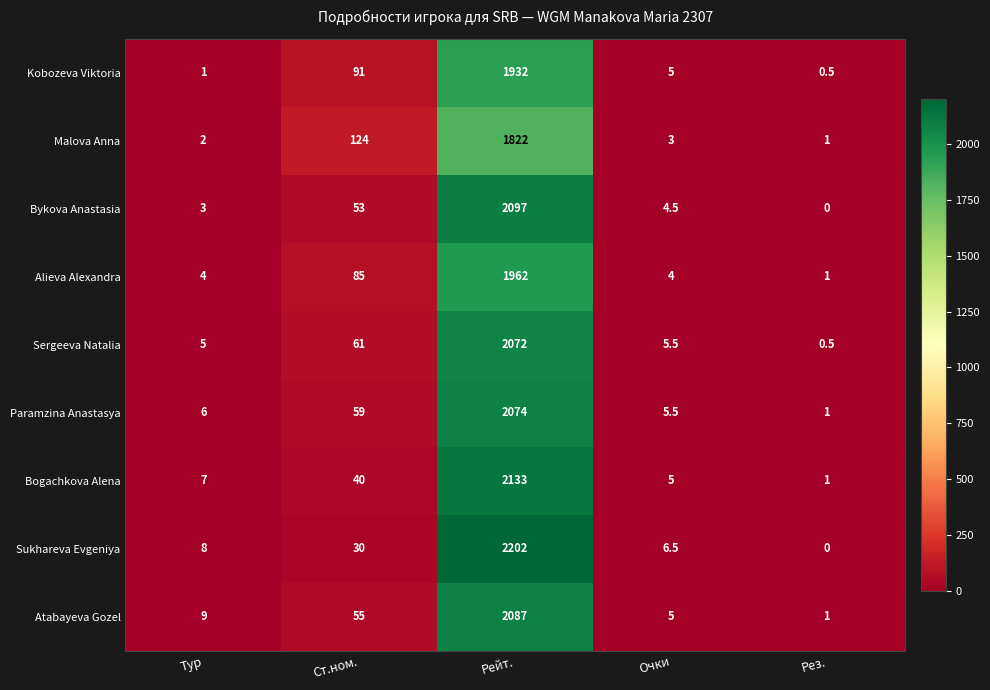

True or false: Alieva Alexandra has a value of 85.0 at Ст.ном..

True